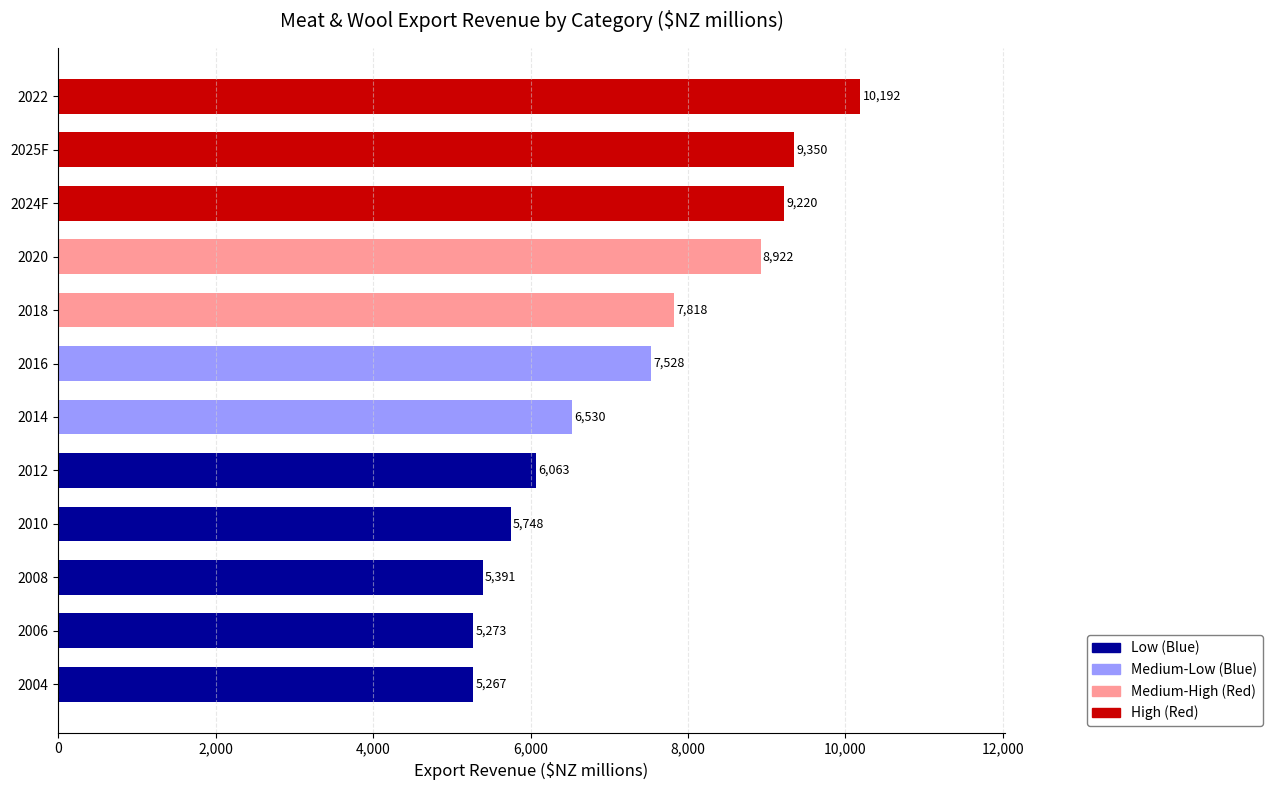

Rank the categories by value from lowest to highest.

2004, 2006, 2008, 2010, 2012, 2014, 2016, 2018, 2020, 2024F, 2025F, 2022